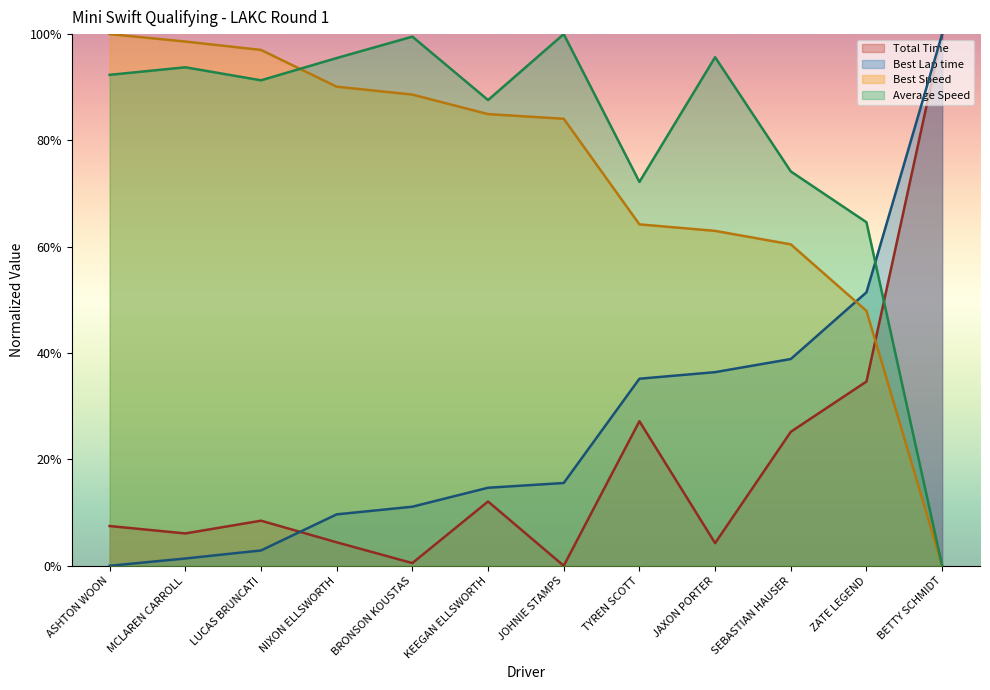

Is it true that Average Speed equals 0.9 at ZATE LEGEND?

False